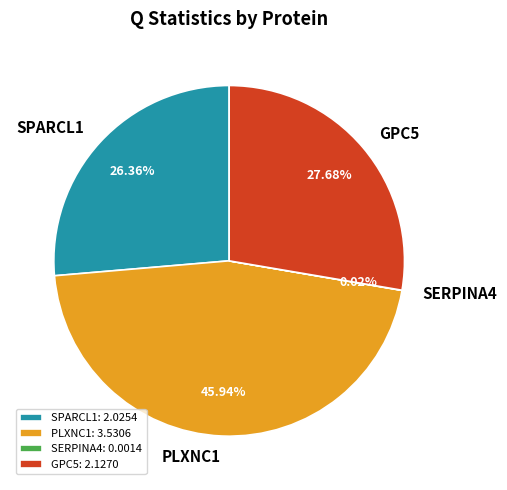

Does any single category account for the majority?

No